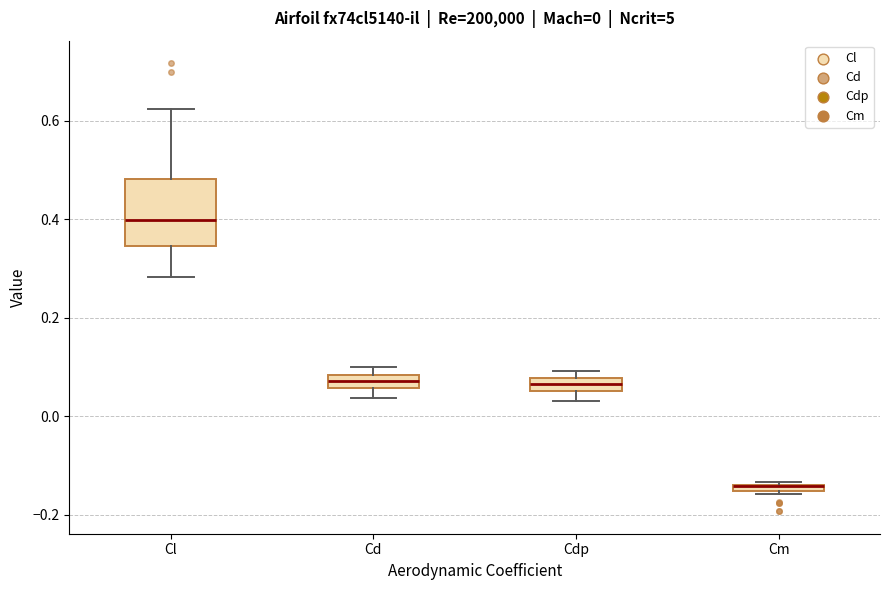

Which box is the tallest, from its lower edge to its upper edge?

Cl